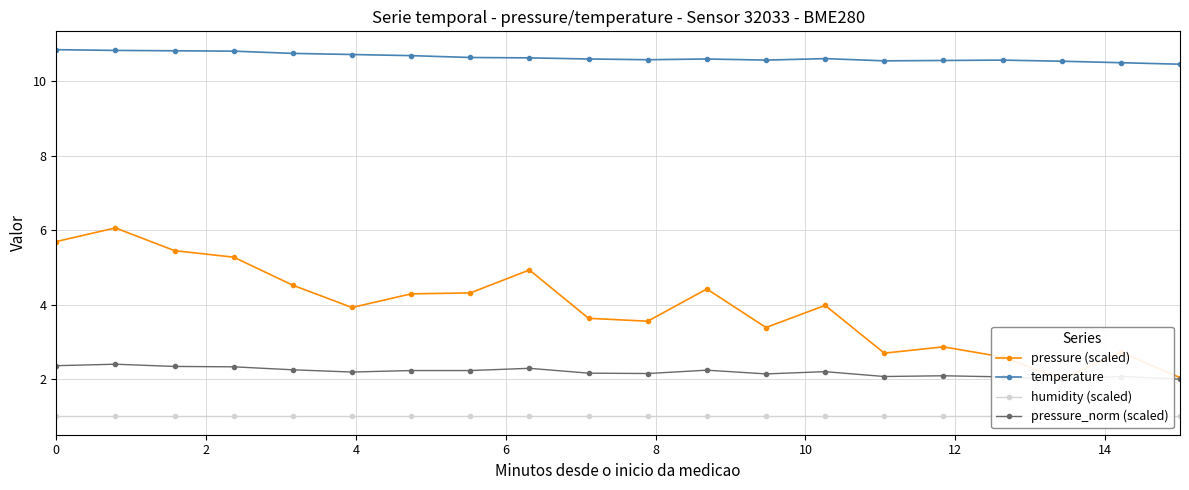

Which series has the widest spread of values?

pressure (scaled)